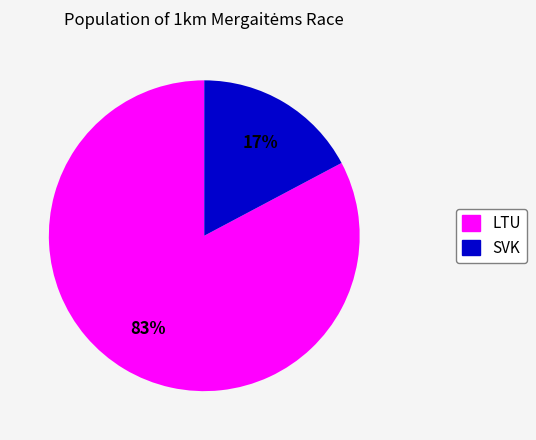

The SVK slice represents 32% of the pie. True or false?

False